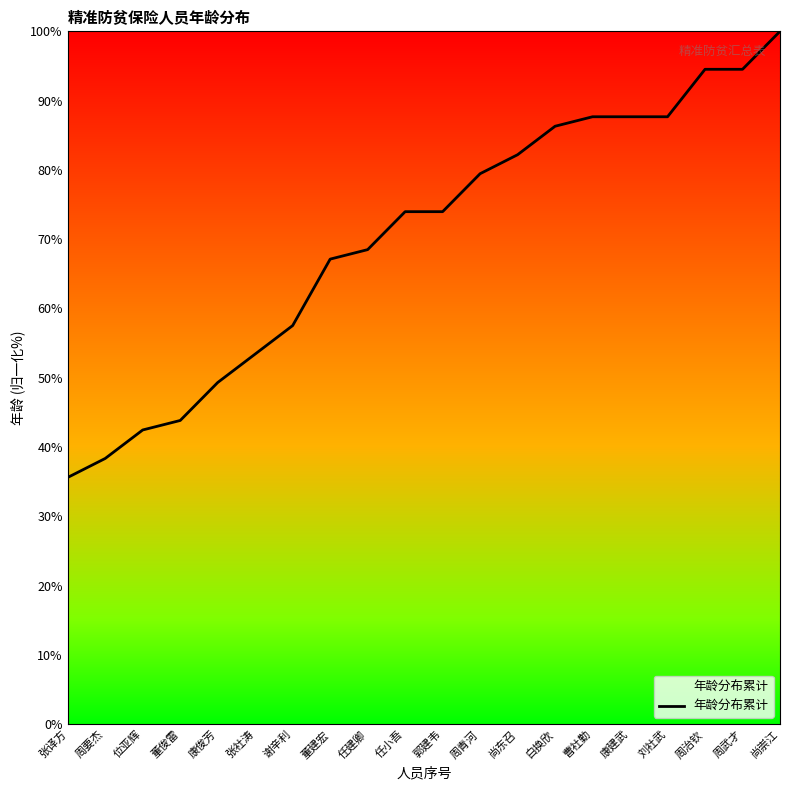

What is the change in value from 谢辛利 to 白换欣?

+28.8